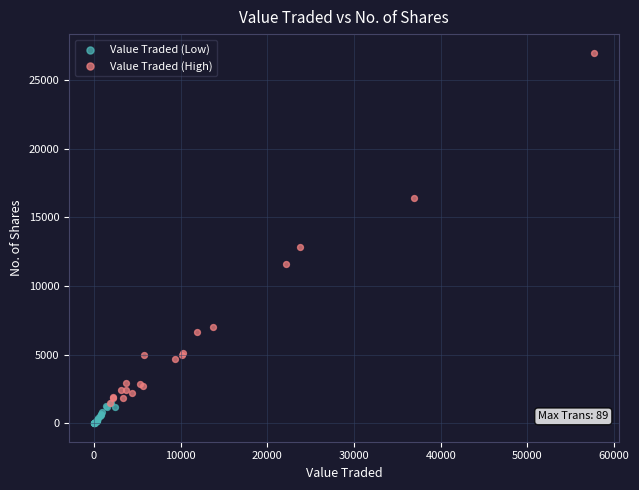

What are all the series names shown in the legend?

Value Traded (Low), Value Traded (High)